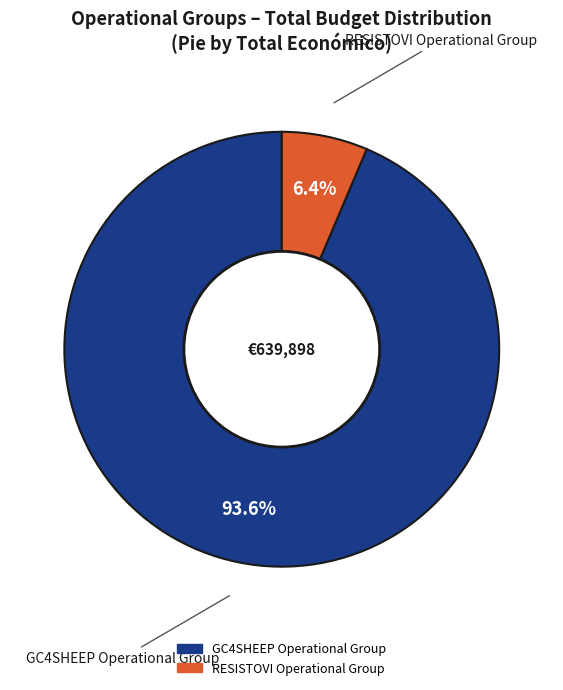

To the nearest percent, what portion does GC4SHEEP Operational Group represent?

94%